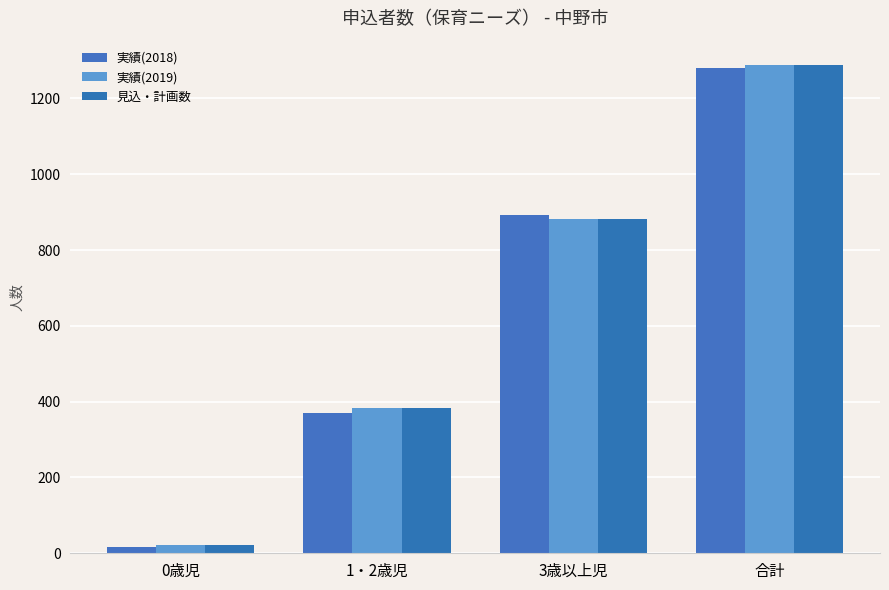

True or false: 実績(2018) has a value of 258 at 1・2歳児.

False